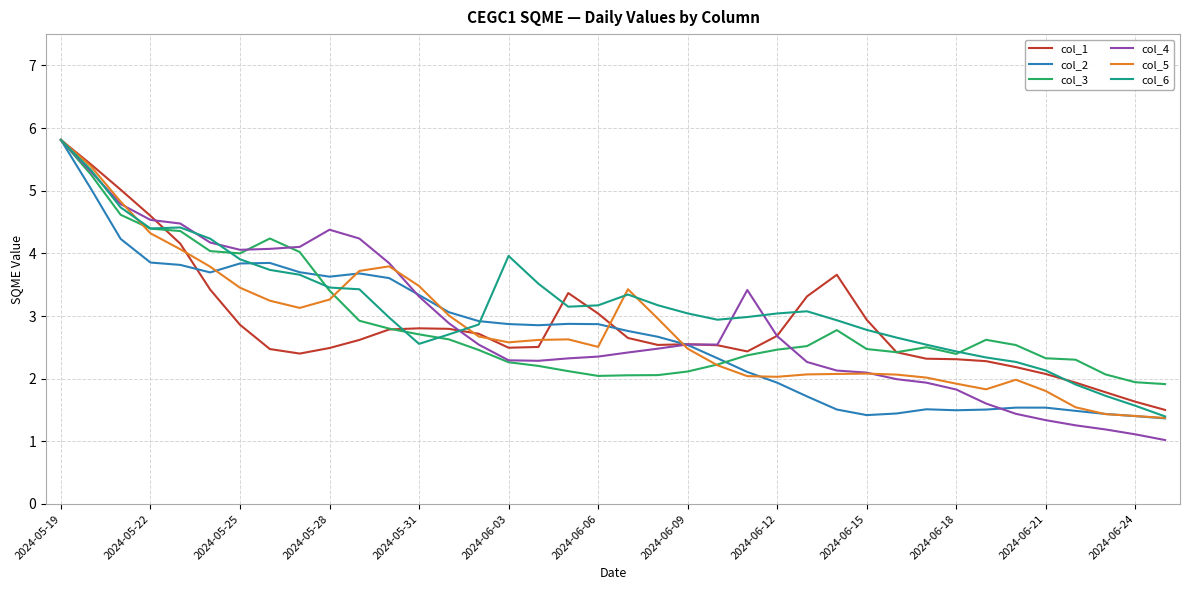

What is the maximum value for col_4?

5.8